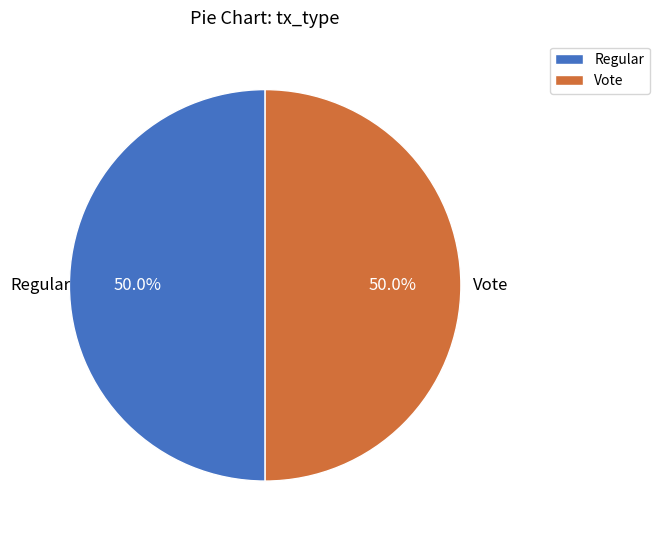

To the nearest percent, what portion does Regular represent?

50%